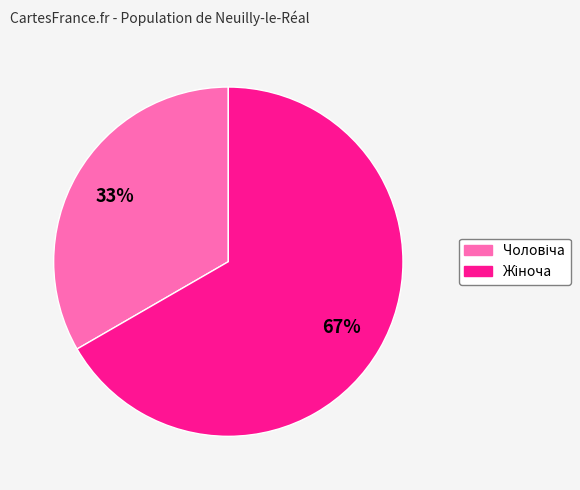

Is there any slice that represents more than half of the pie?

Yes